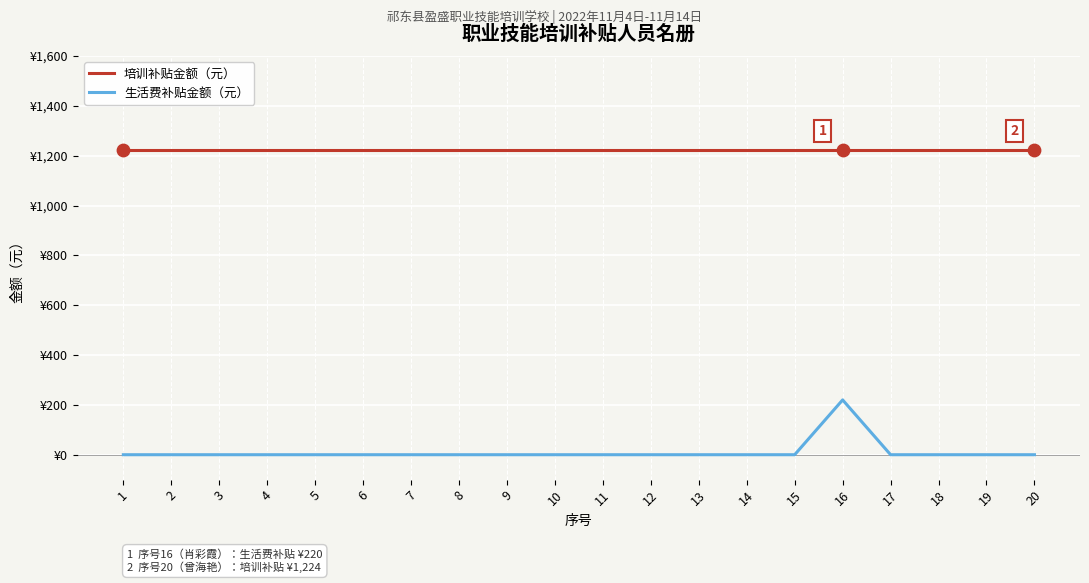

What are all the series names shown in the legend?

培训补贴金额（元）, 生活费补贴金额（元）